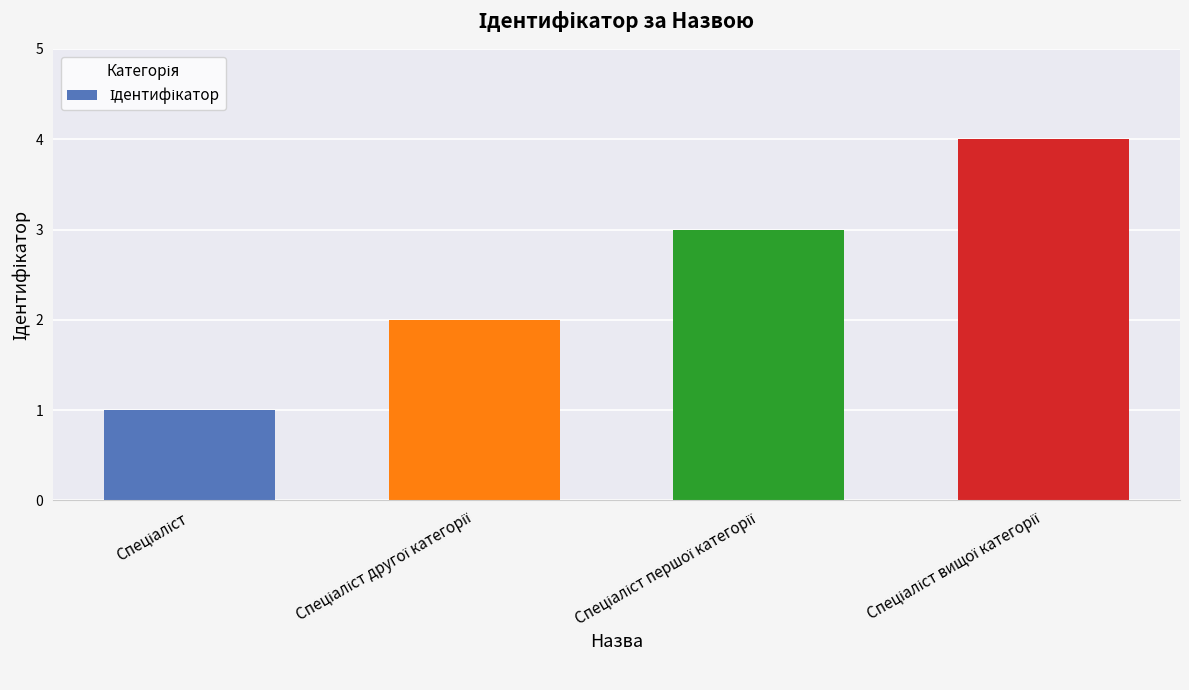

What is the maximum value shown in the chart?

4